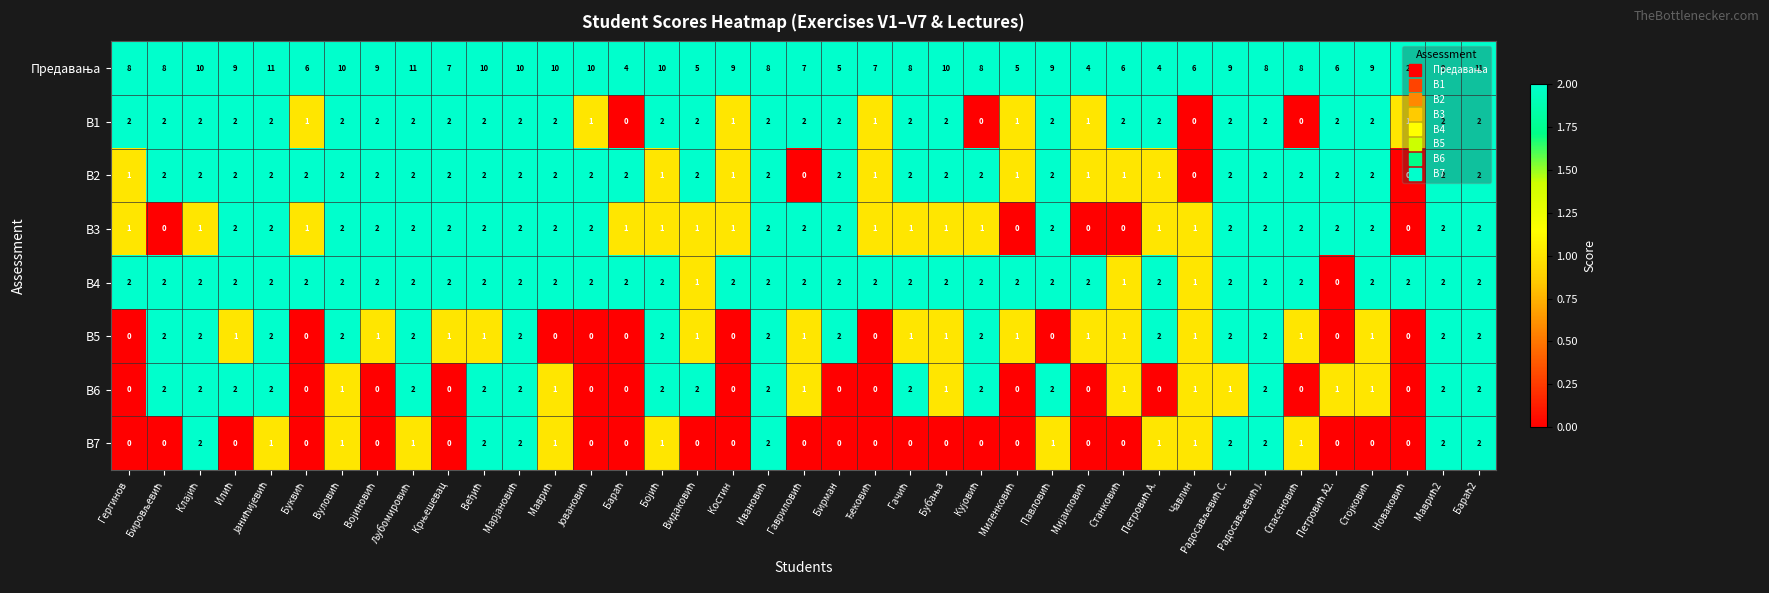

What is the greatest value displayed?

11